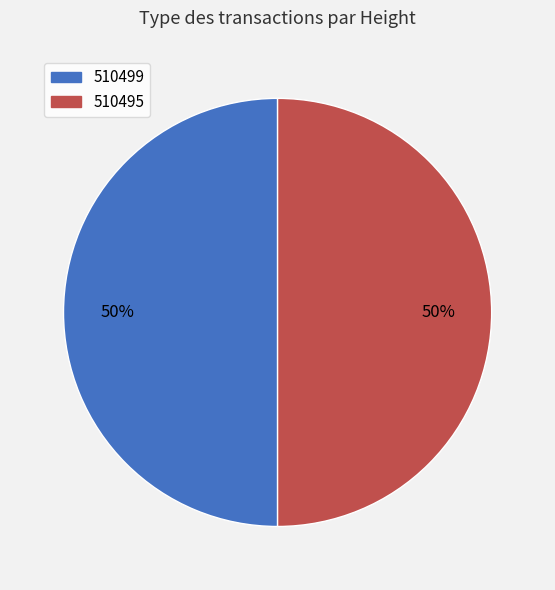

True or false: 510499 accounts for 37% of the total.

False